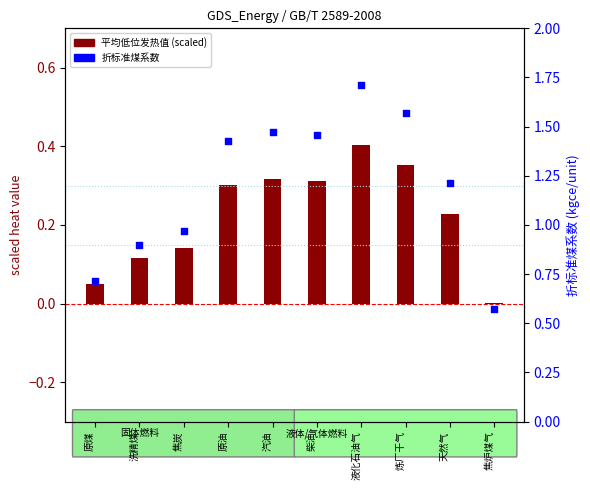

Which series reaches the minimum Y coordinate?

平均低位发热值 (scaled)